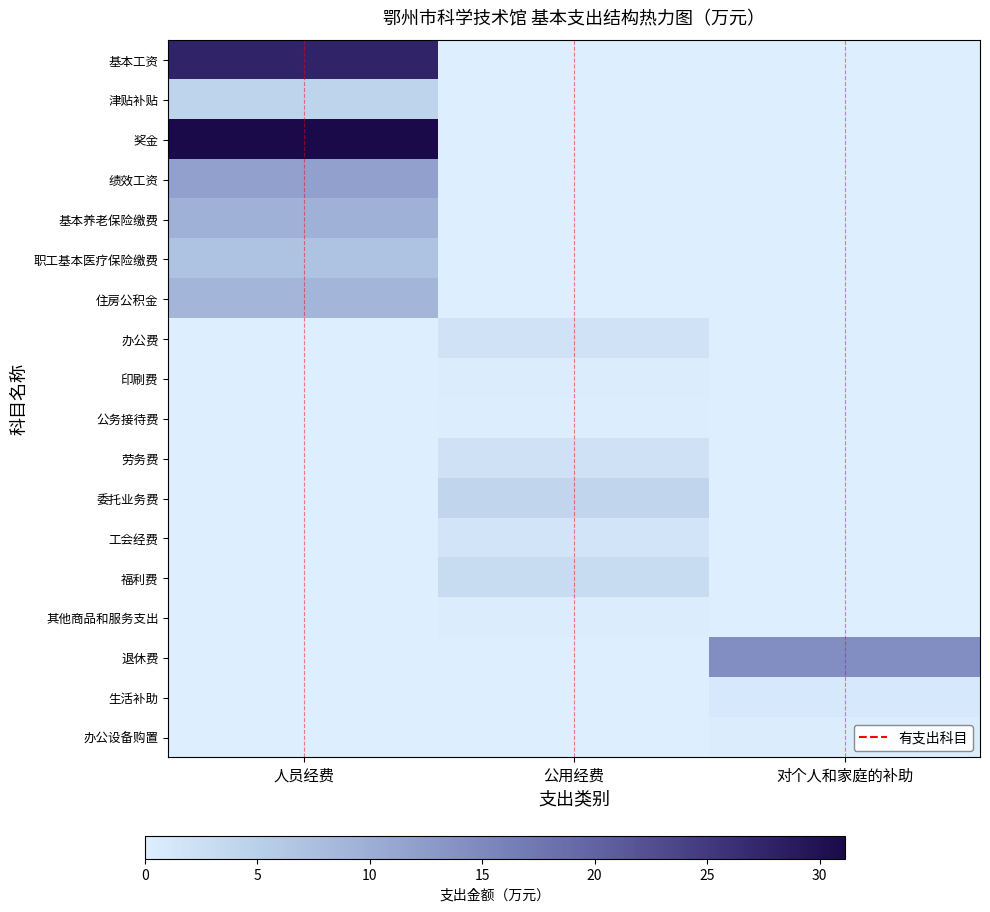

Which series changed the most between 公用经费 and 对个人和家庭的补助?

退休费